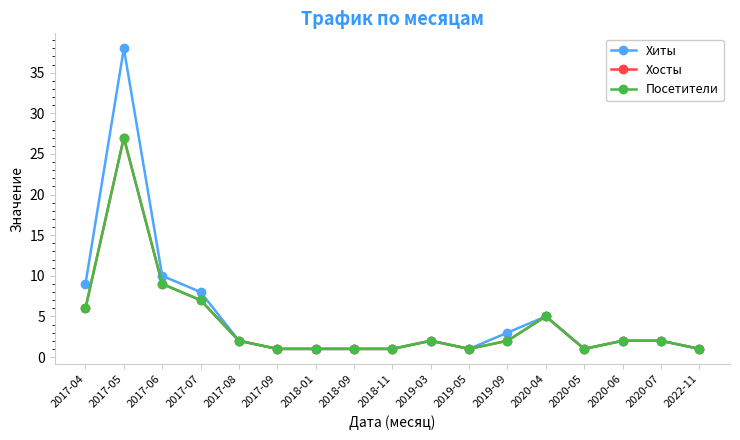

Is this an area chart (filled region under the line)?

No